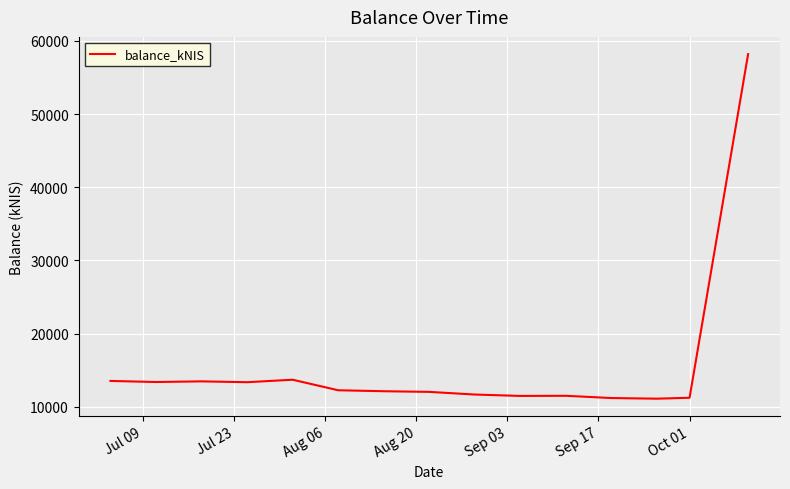

What is the smallest value displayed?

11103.1